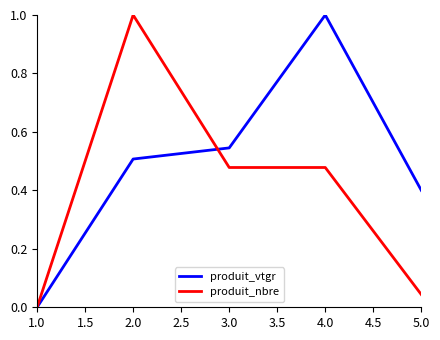

Which series changed the most between 2.0 and 3.0?

produit_nbre